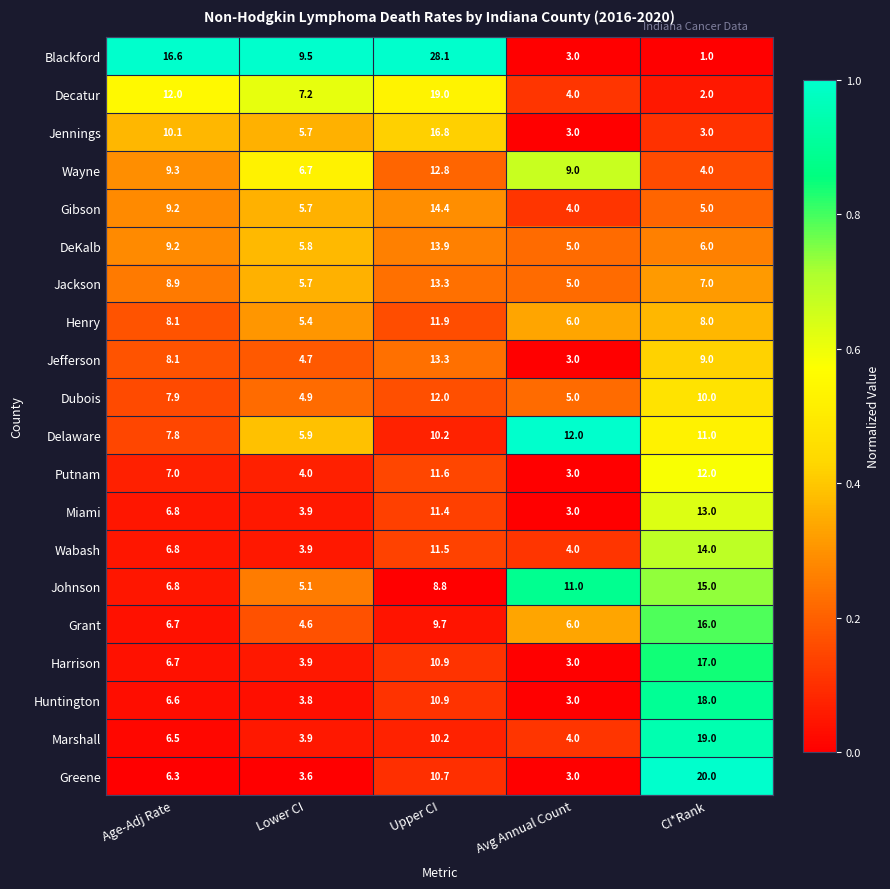

Which series has the widest spread of values?

Blackford